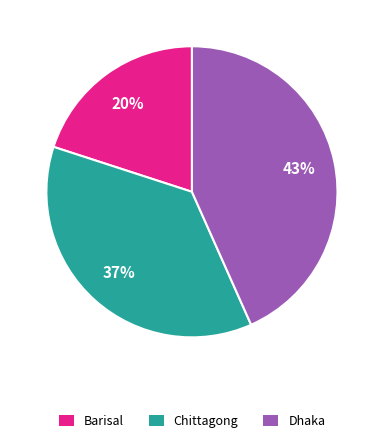

What is the ratio of the value at Barisal to the value at Chittagong?

0.5